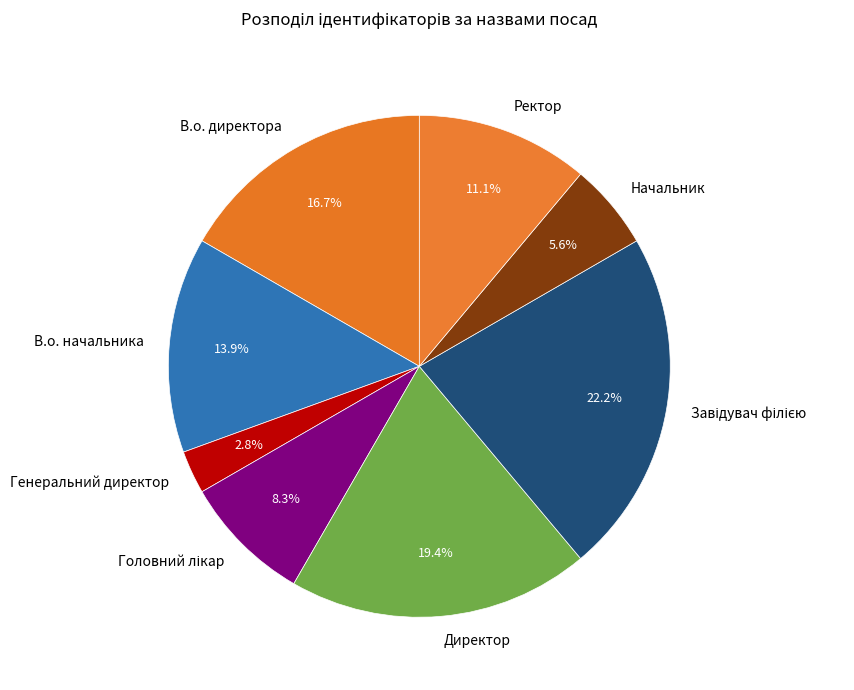

Which category has the smallest portion of the pie?

Генеральний директор